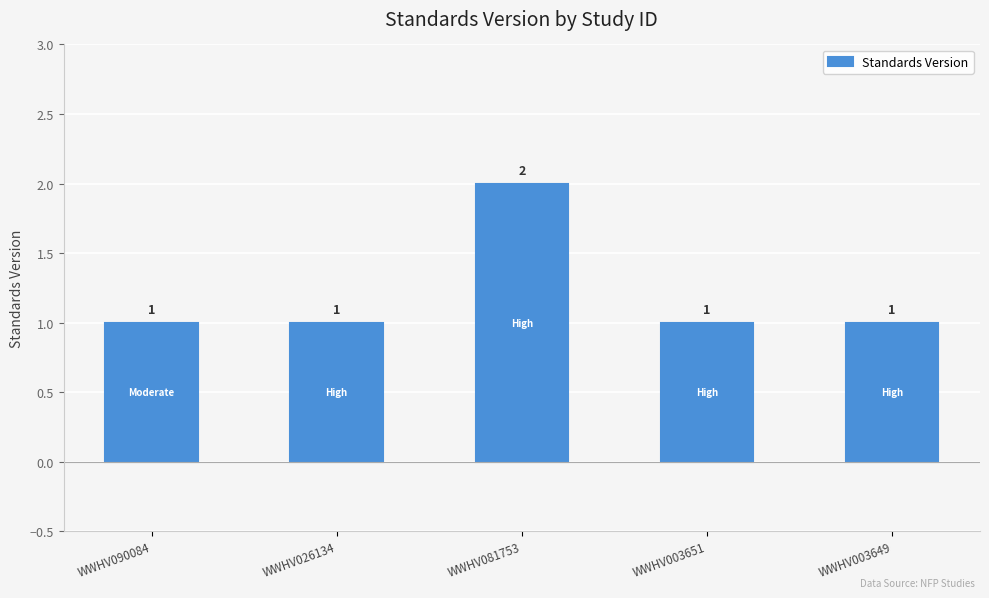

What is the difference between the maximum and minimum values?

1